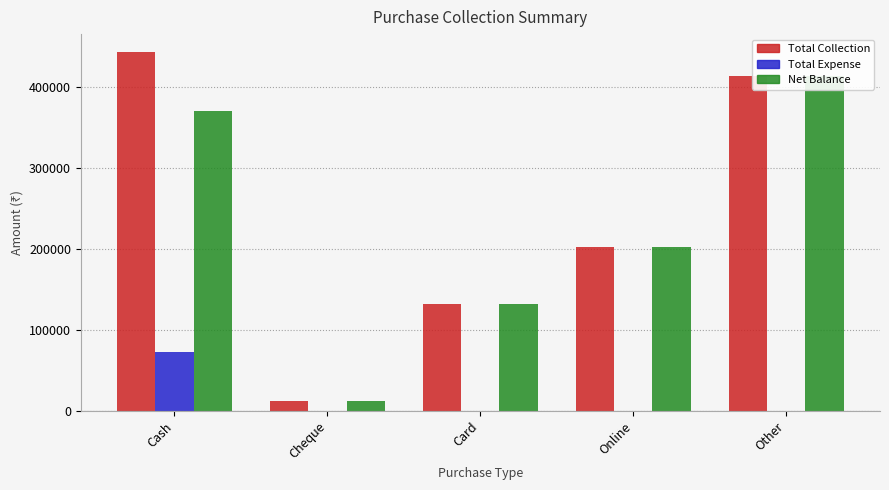

How many groups of bars are there?

5